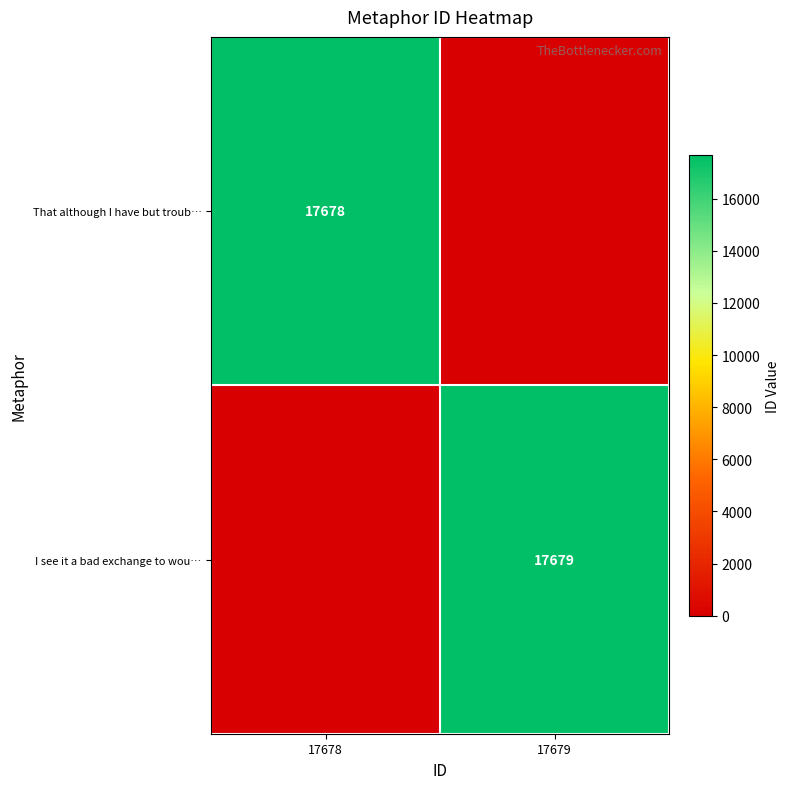

What is the greatest value displayed?

17679